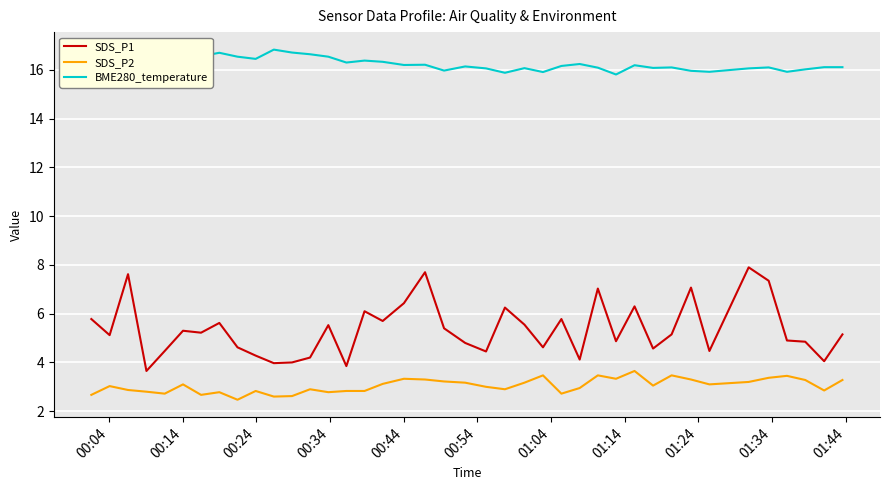

Does the chart have visible grid lines?

Yes